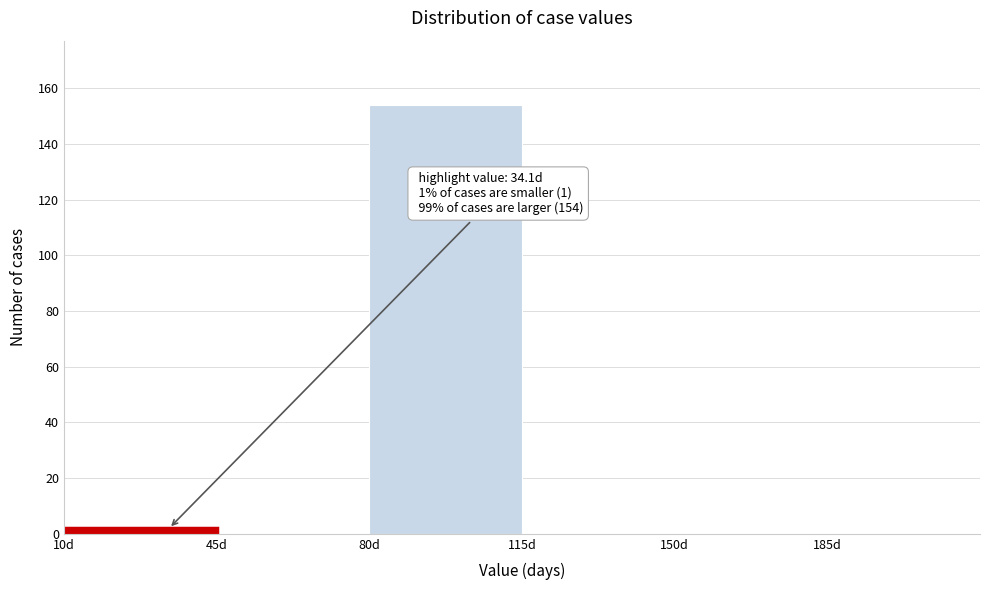

Over which range of the x-axis is the bar tallest?

80 to 115